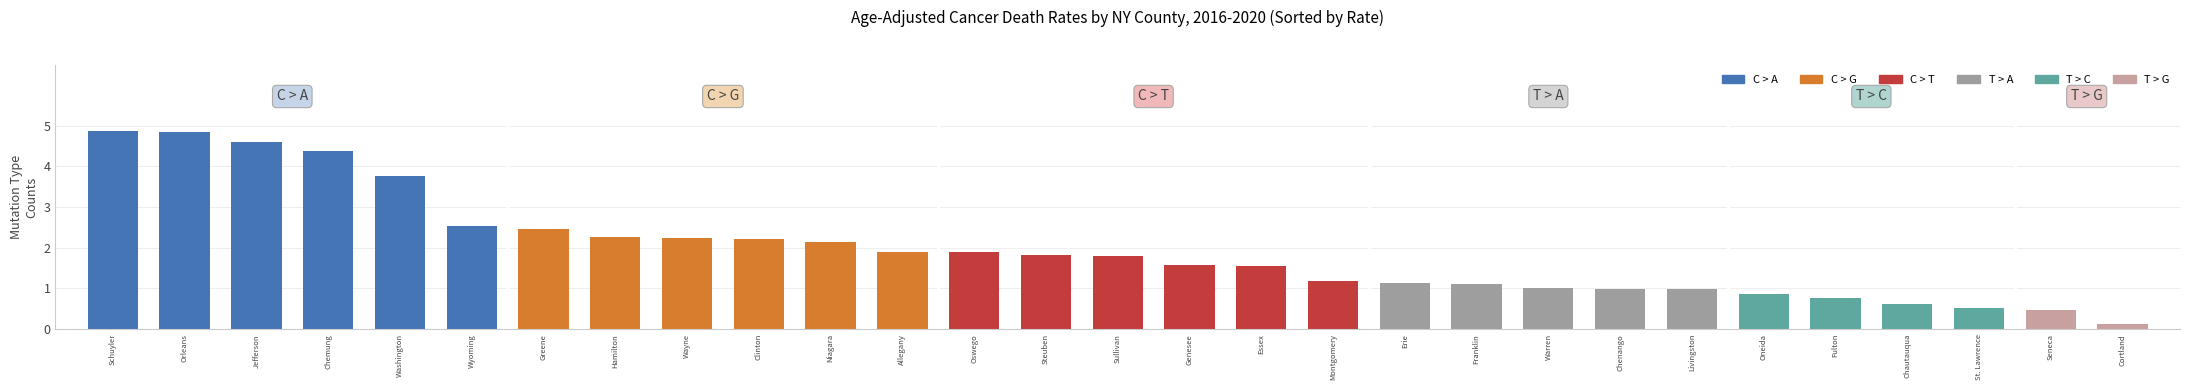

How many data points does each series have?

29